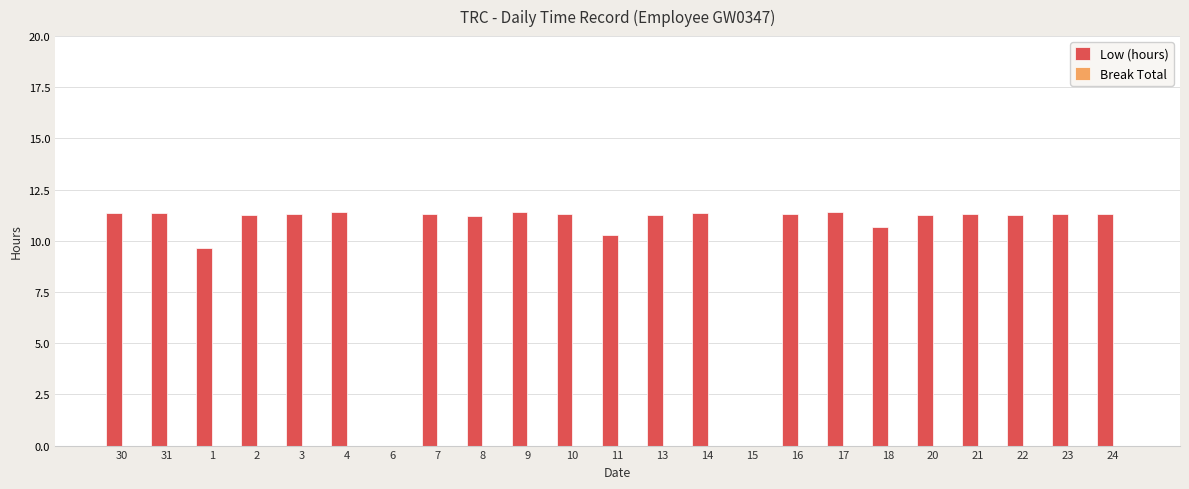

The value at 6 is 0.0. True or false?

True